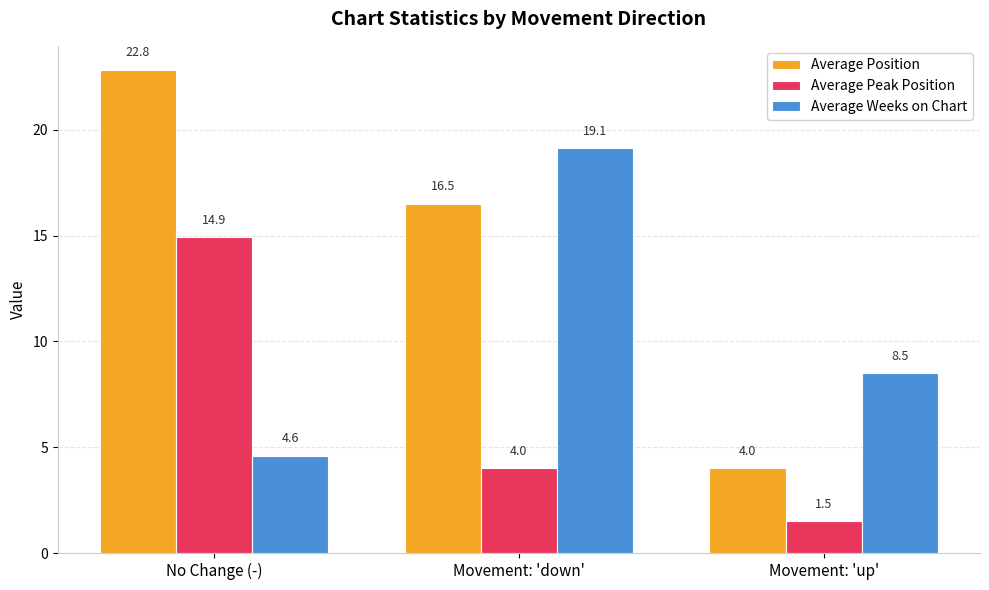

The Average Weeks on Chart series shows 11.2 at Movement: 'up'. True or false?

False